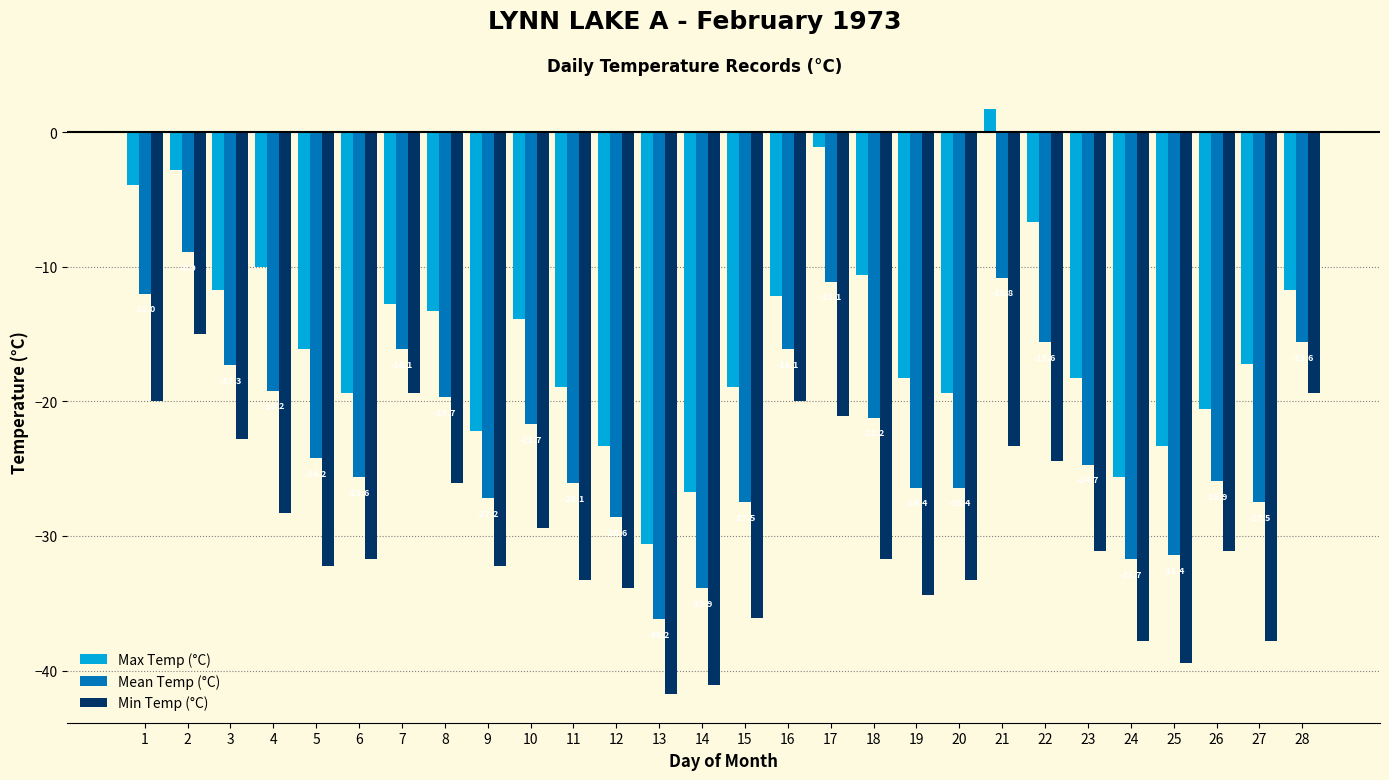

The Mean Temp (°C) series shows -41.0 at 23. True or false?

False